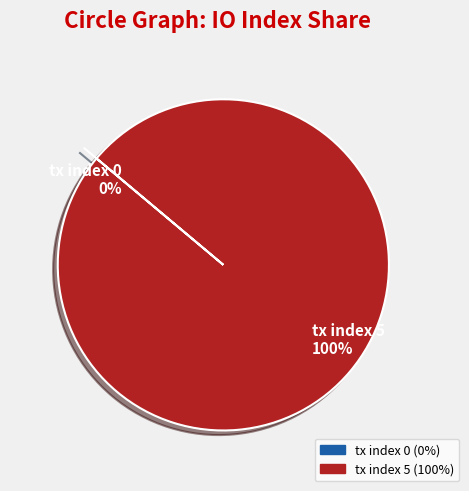

Count the number of slices in the pie.

2